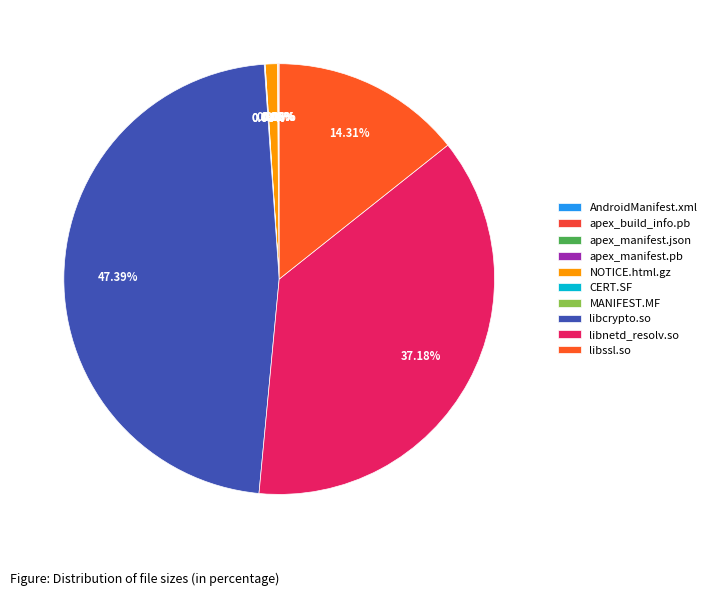

Is the sum of libssl.so and apex_manifest.json greater than half?

No